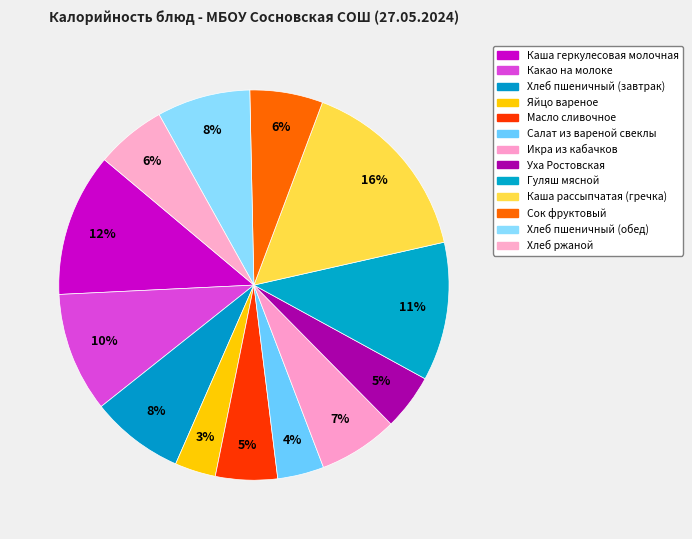

Is Хлеб ржаной the majority of the pie?

No